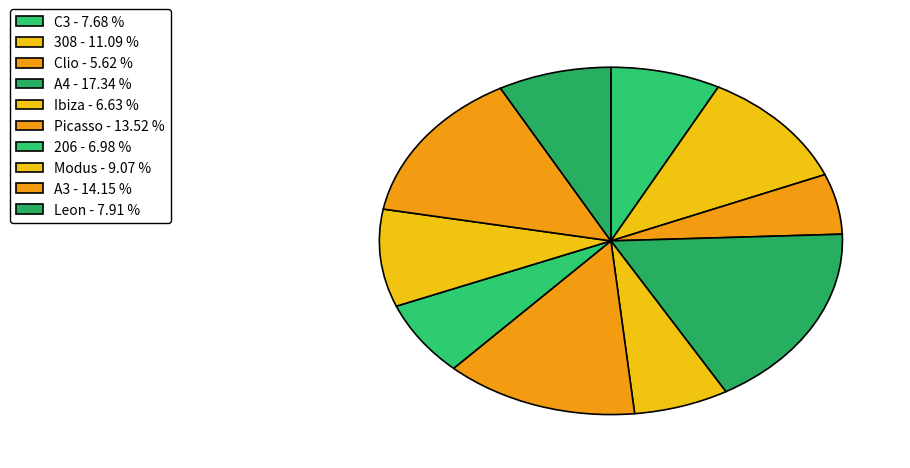

To the nearest percent, what portion does Clio represent?

6%